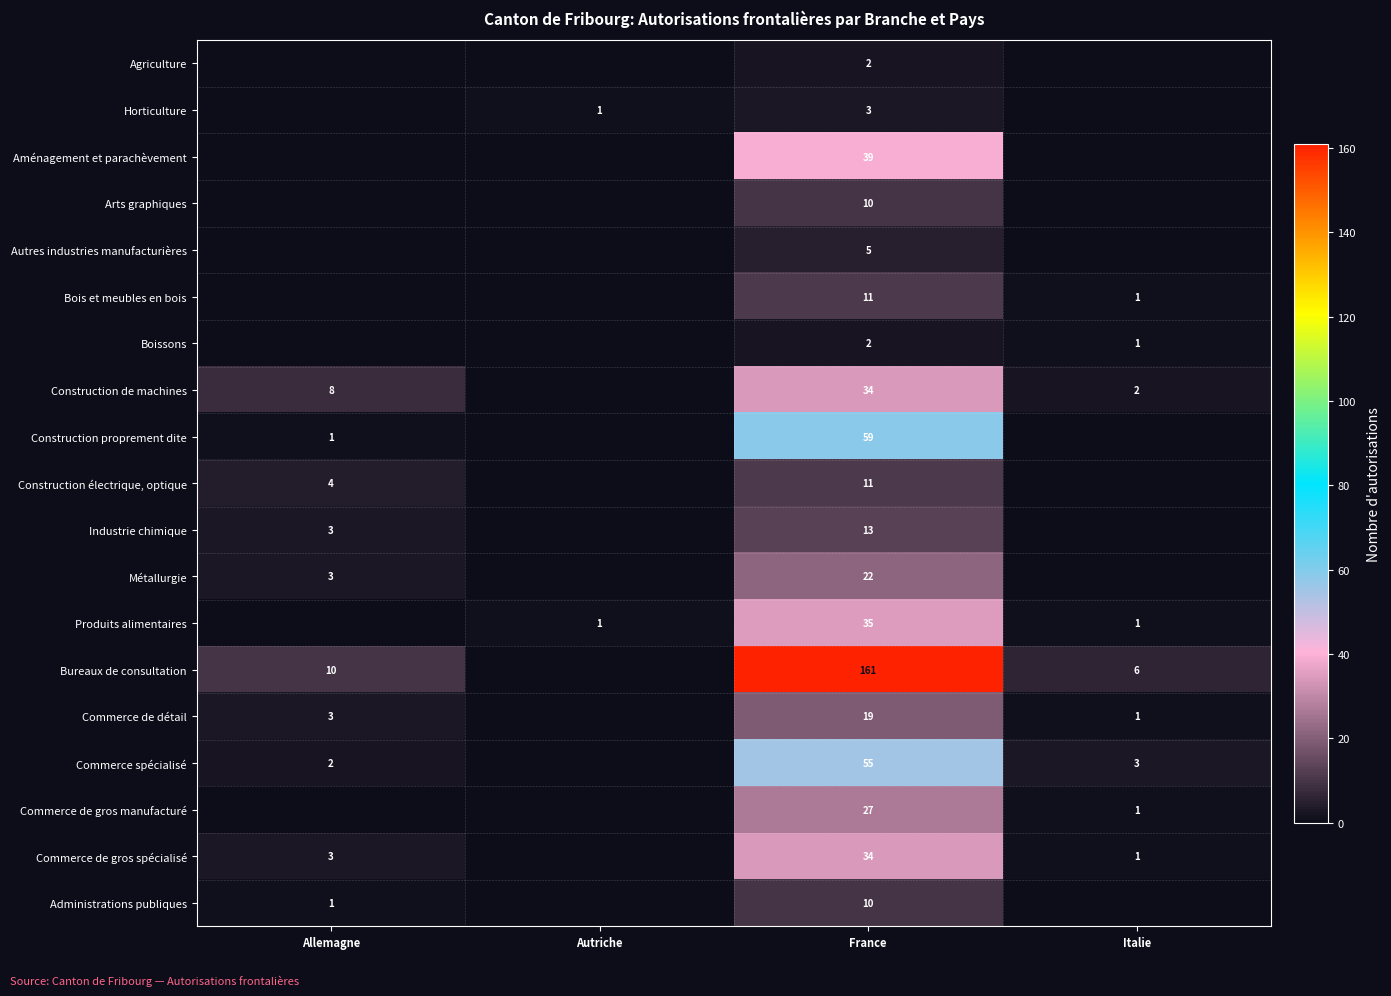

At which category is the sum across all series the highest?

France